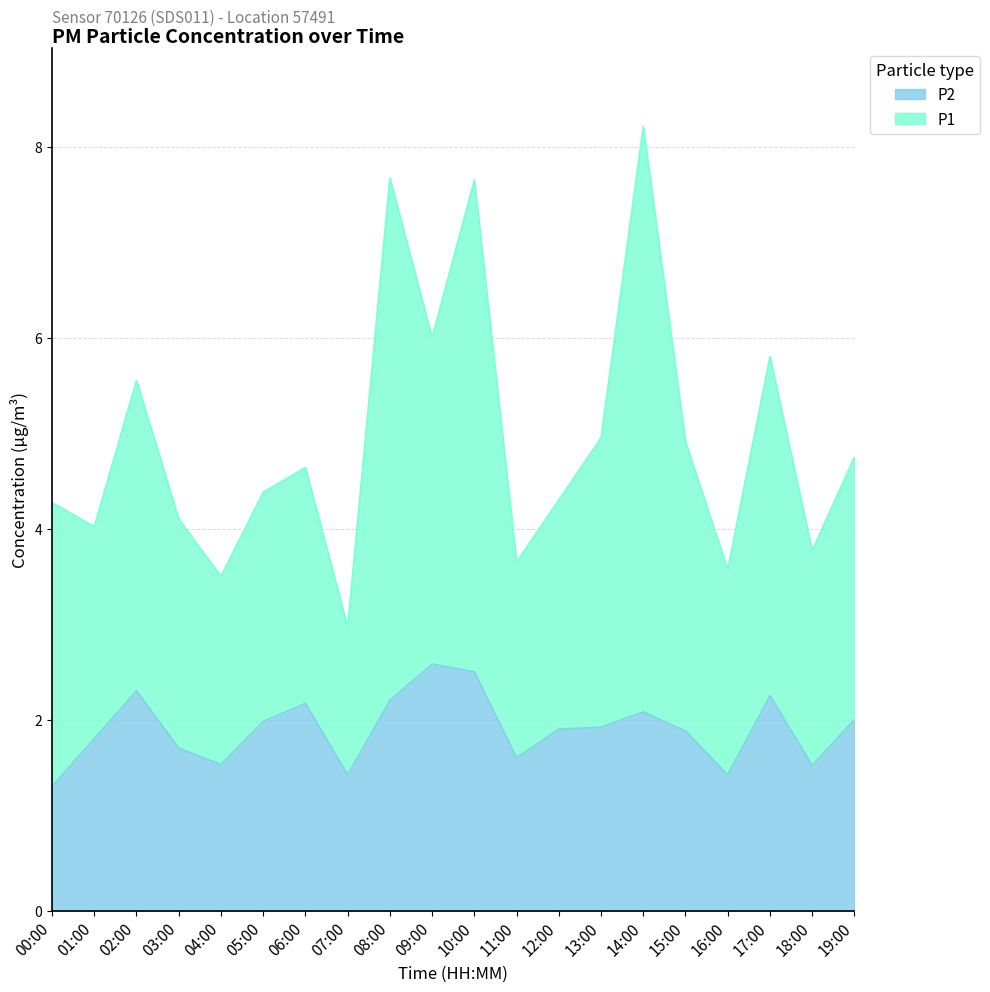

True or false: P1 and P2 cross at least once.

False